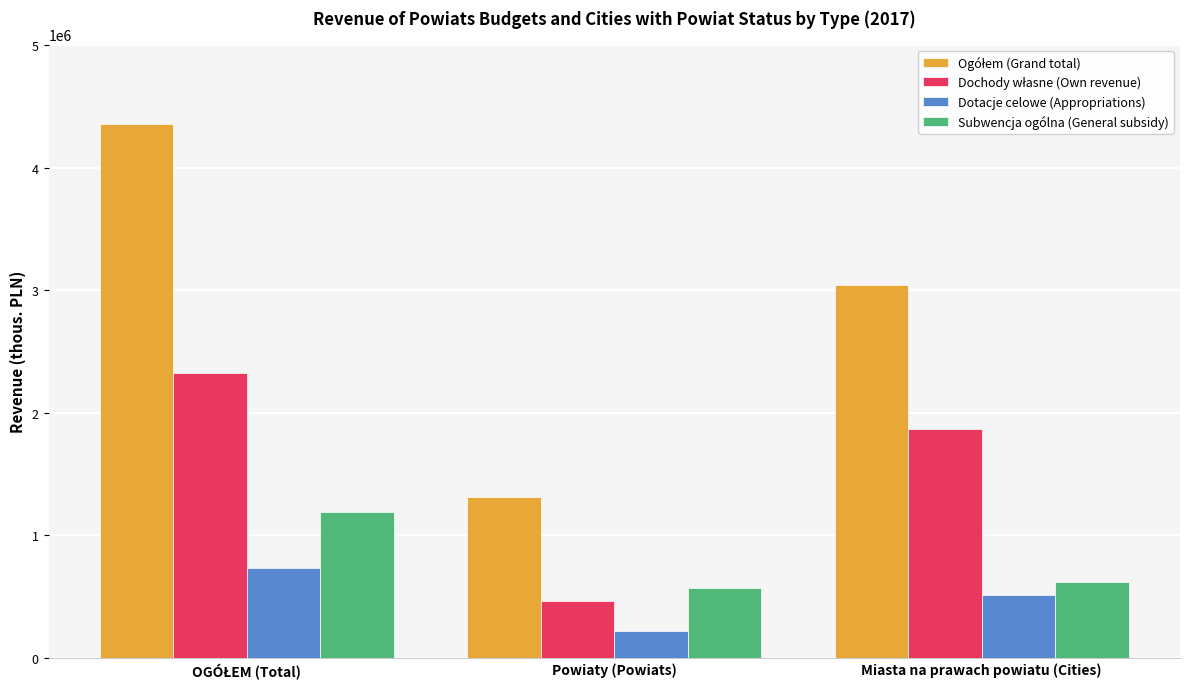

True or false: Dotacje celowe (Appropriations) has a value of 511750.3 at Miasta na prawach powiatu (Cities).

True